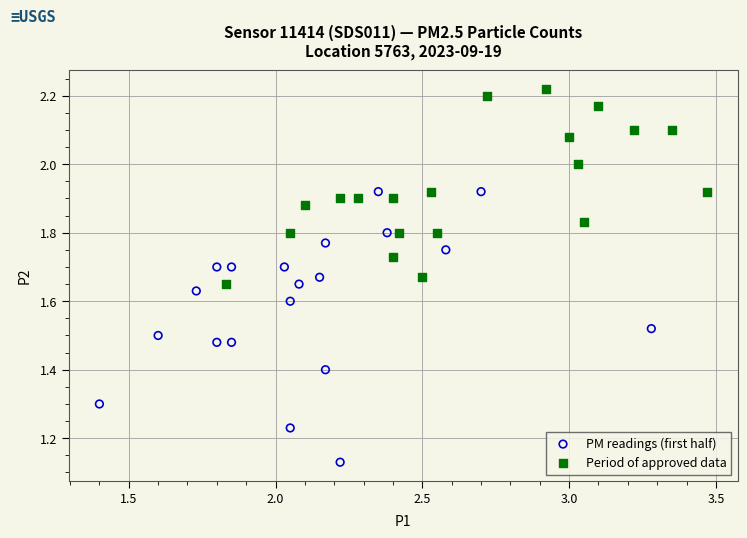

Which series reaches the maximum Y coordinate?

Period of approved data